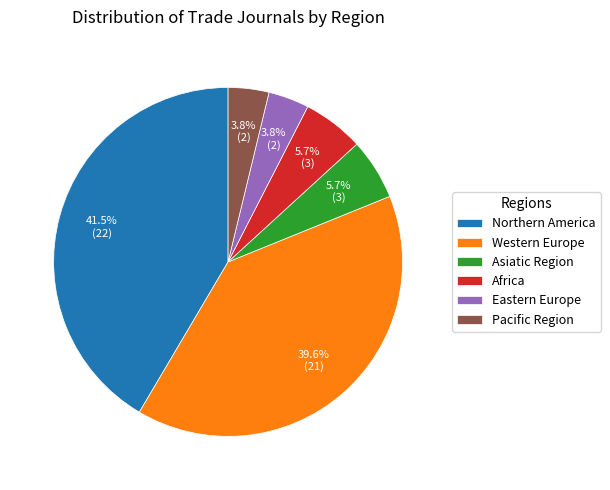

Which slice is the largest?

Northern America